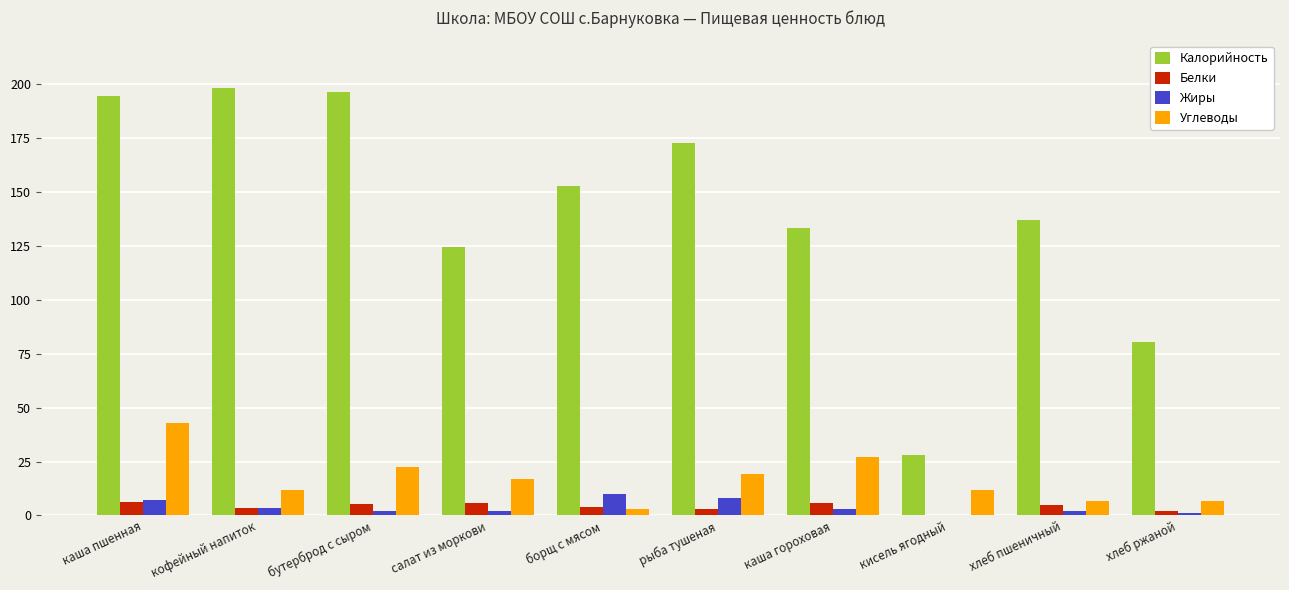

Between рыба тушеная and хлеб ржаной, which series saw the biggest shift?

Калорийность